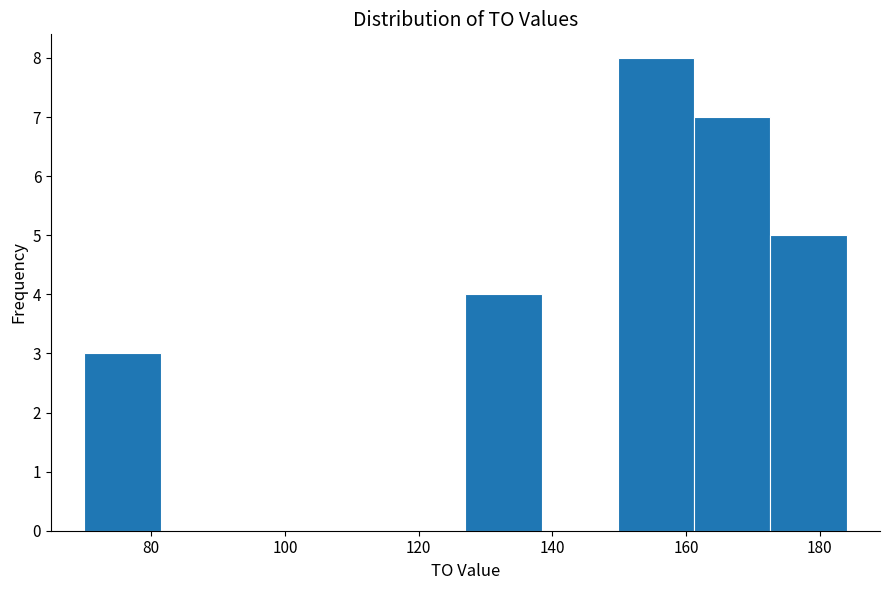

Reading left to right, list every bar in this chart as the range it spans on the x-axis followed by its height. Neither the bar edges nor the heights are printed on the chart, so give them approximately, as read against the axes.

70.0 to 81.4: 3
81.4 to 92.8: 0
92.8 to 104.2: 0
104.2 to 115.6: 0
115.6 to 127.0: 0
127.0 to 138.4: 4
138.4 to 149.8: 0
149.8 to 161.2: 8
161.2 to 172.6: 7
172.6 to 184.0: 5